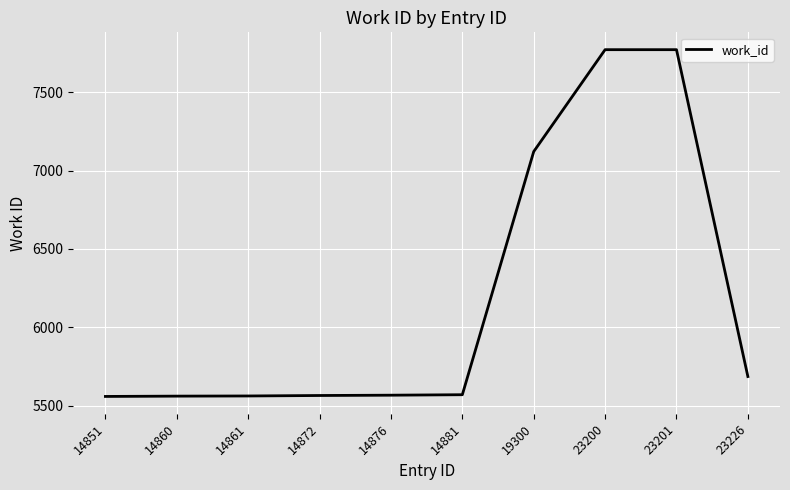

Between 14881 and 23201, which is larger?

23201